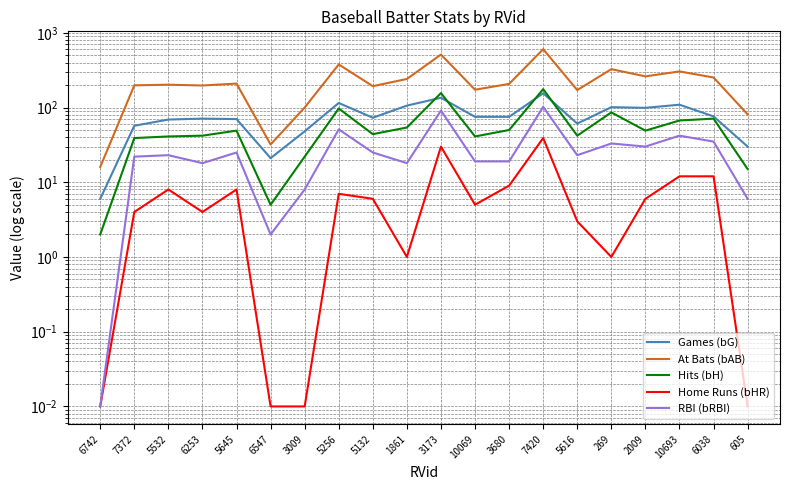

Which series changed the most between 10069 and 6038?

At Bats (bAB)